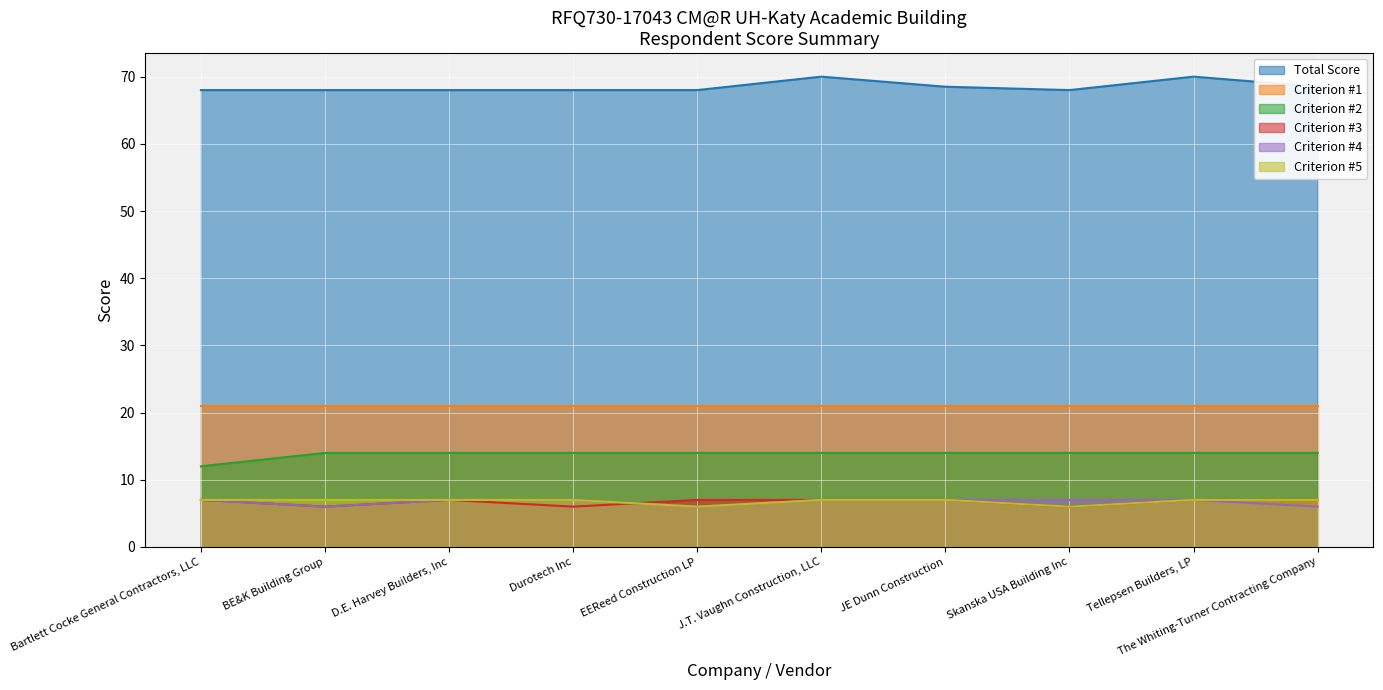

At which category is the sum across all series the highest?

J.T. Vaughn Construction, LLC